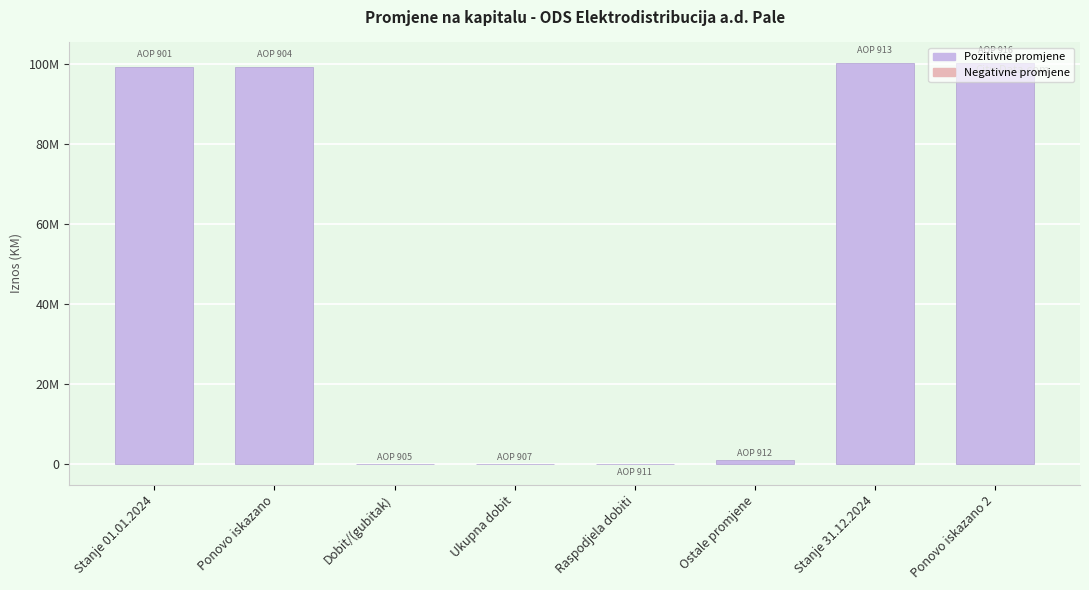

What is the value of the 1st bar from the left?

99284866